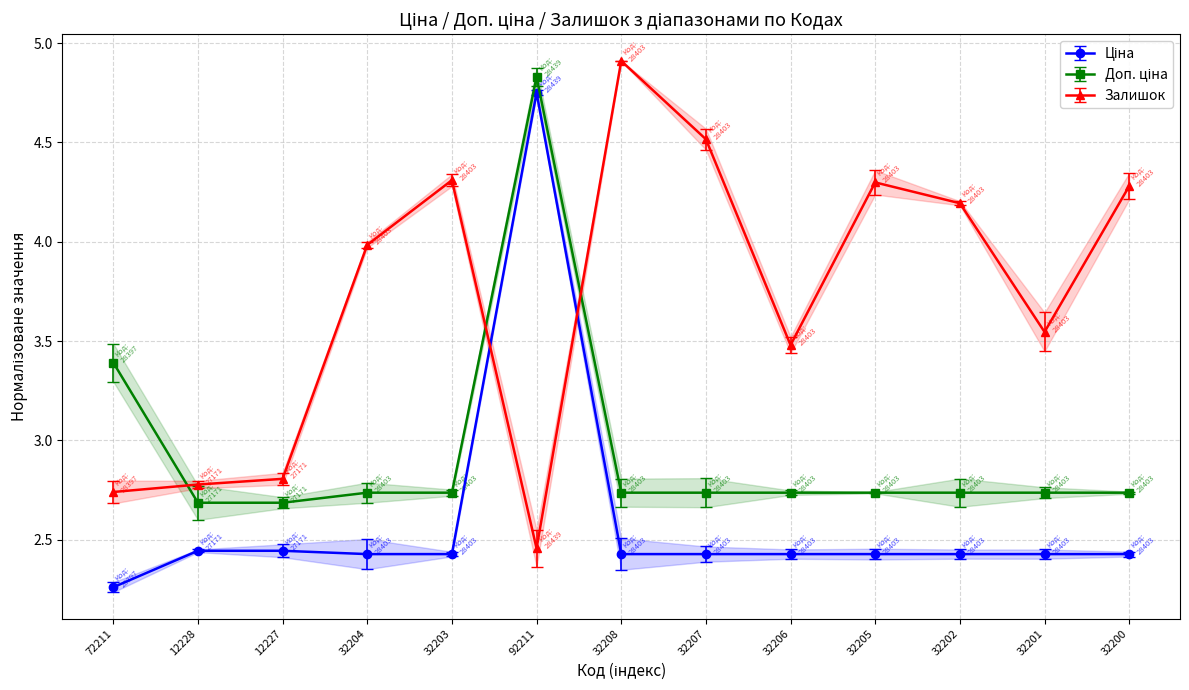

True or false: Залишок and Доп. ціна cross at least once.

True